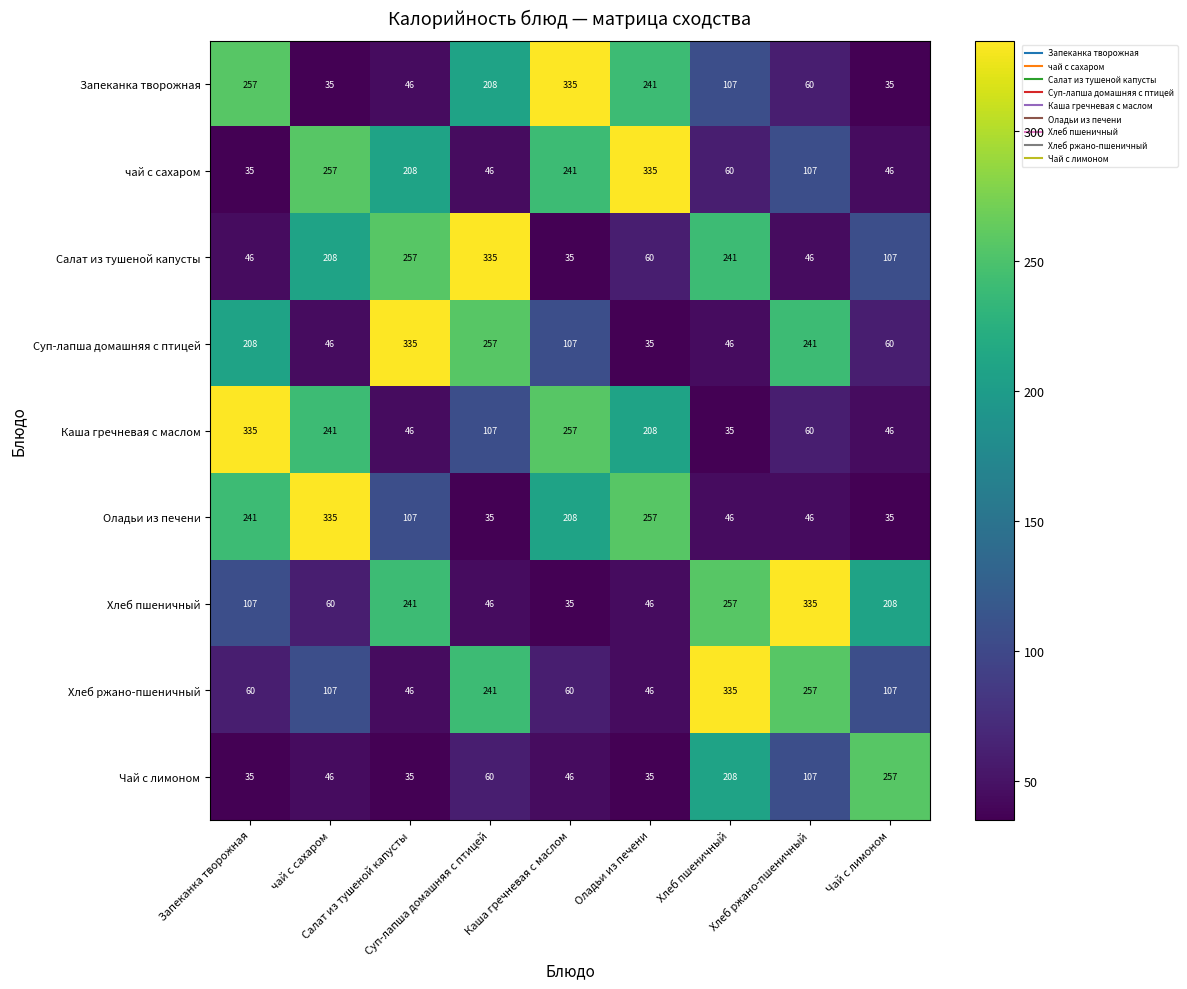

What is the minimum value shown in the chart?

35